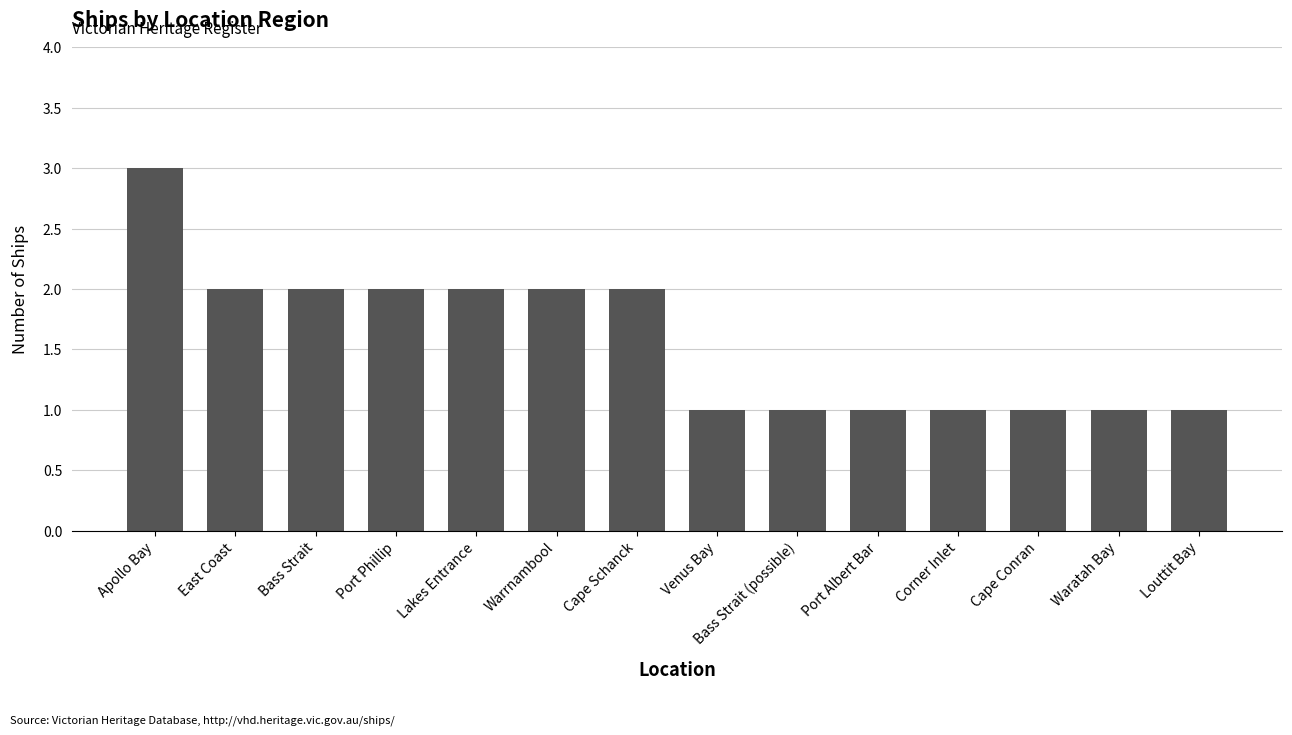

True or false: the data shows 1 at Venus Bay.

True